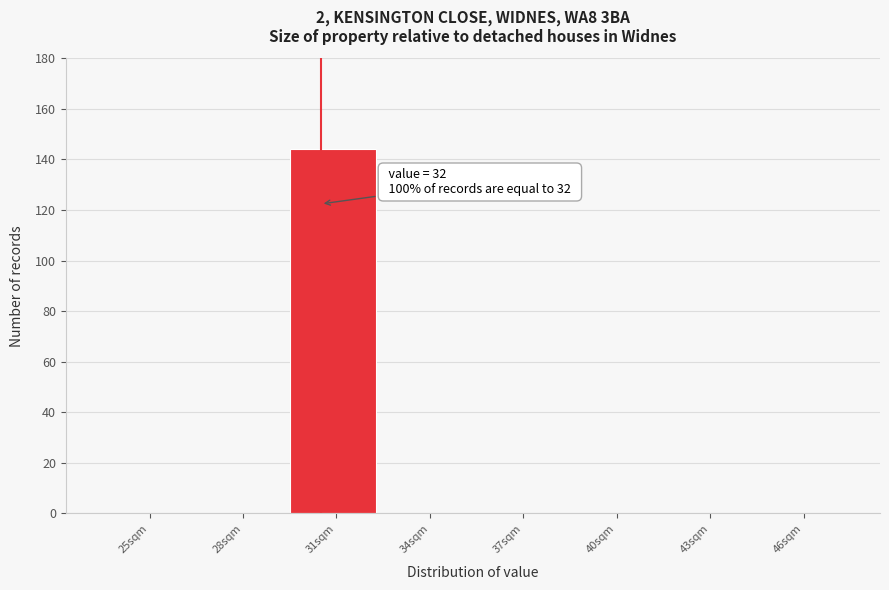

Reading left to right, extract all data points from this chart.

25sqm=0	28sqm=0	31sqm=144	34sqm=0	37sqm=0	40sqm=0	43sqm=0	46sqm=0